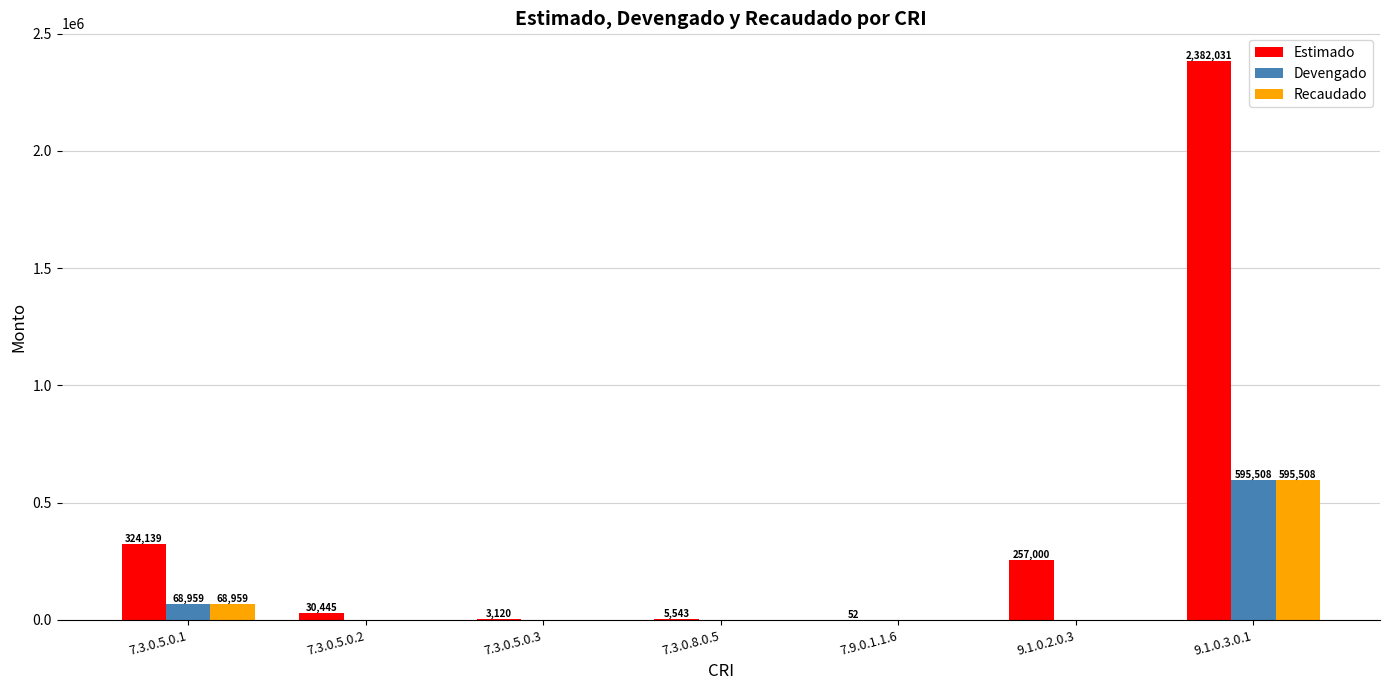

Which series has the largest total across all categories?

Estimado